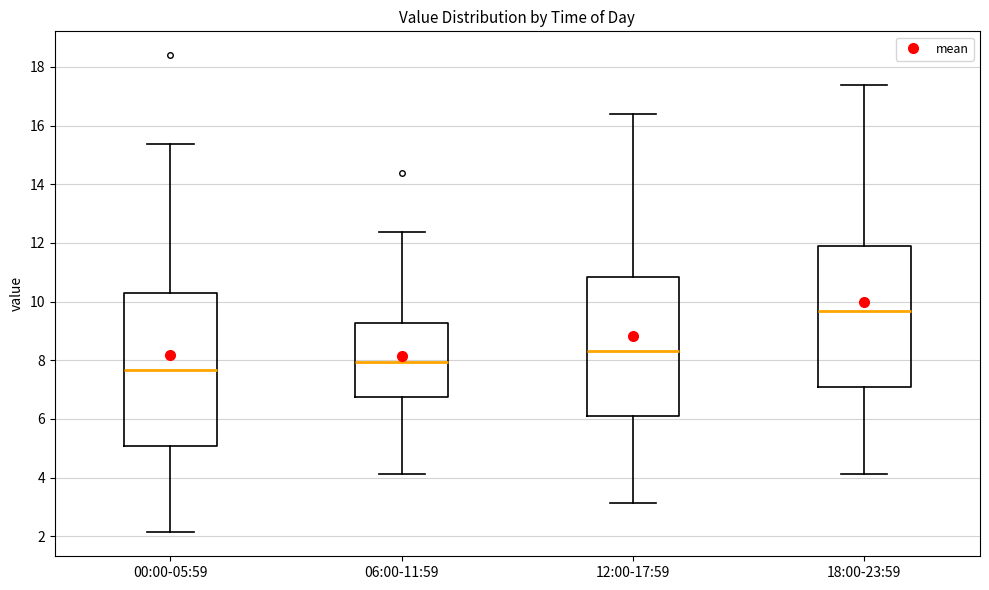

Comparing the boxes themselves (not the whiskers), which one is the tallest?

00:00-05:59